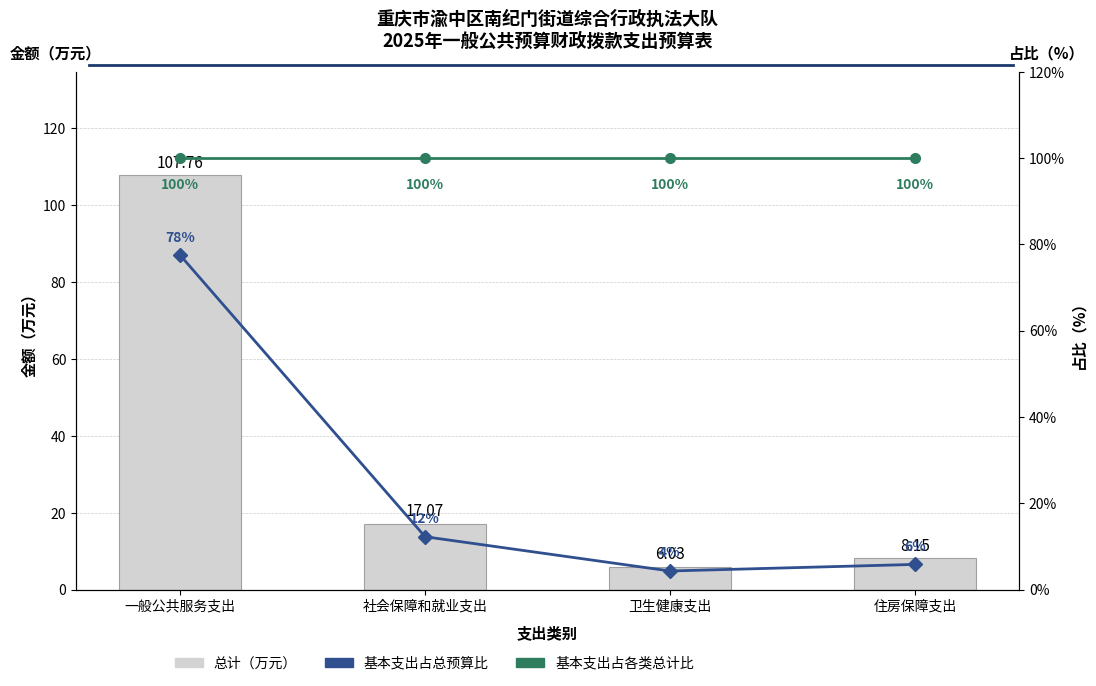

Which series has the widest spread of values?

总计